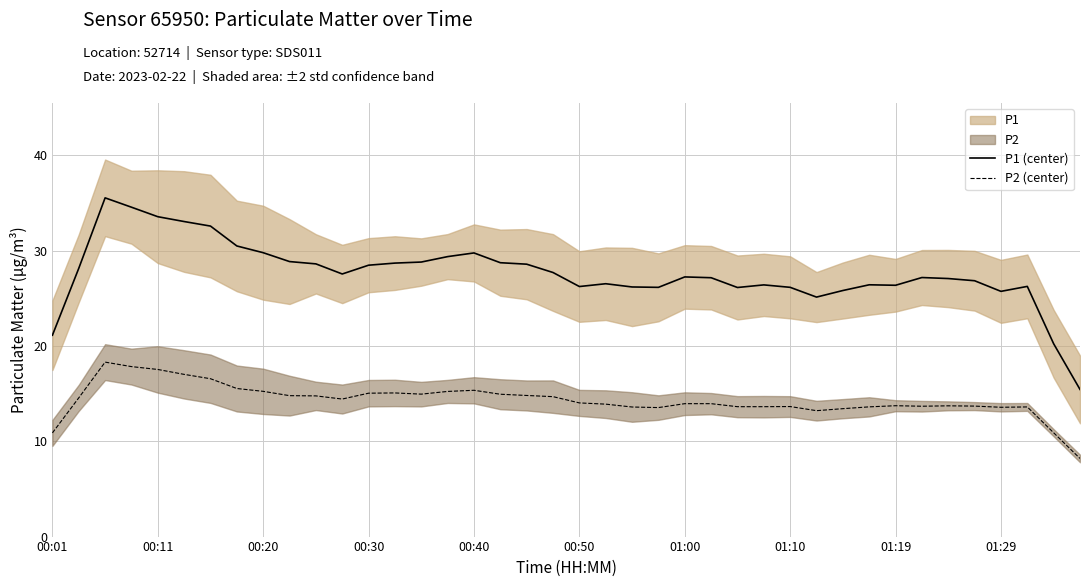

What is the sum of all P2 (center) values?

572.5